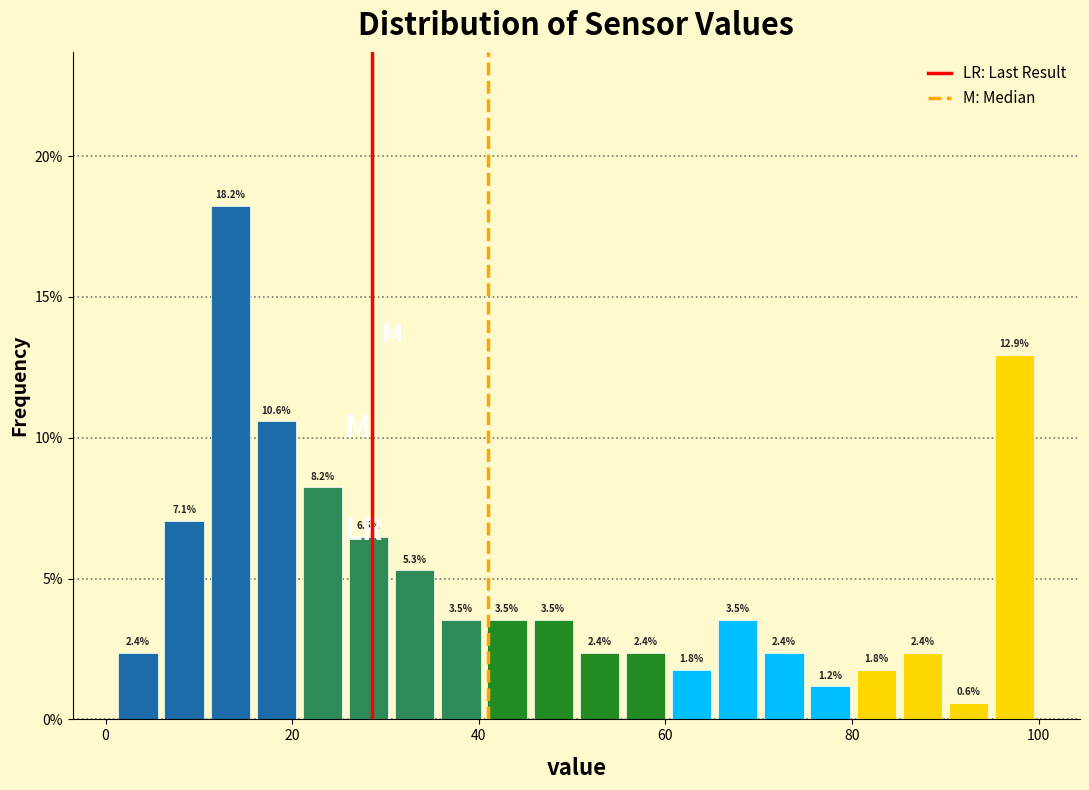

Read against the x-axis, roughly where is the centre of the tallest bar?

14